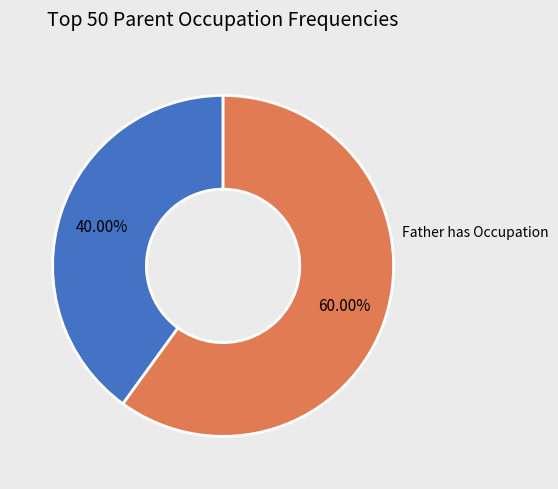

Is there a majority slice in this chart?

Yes